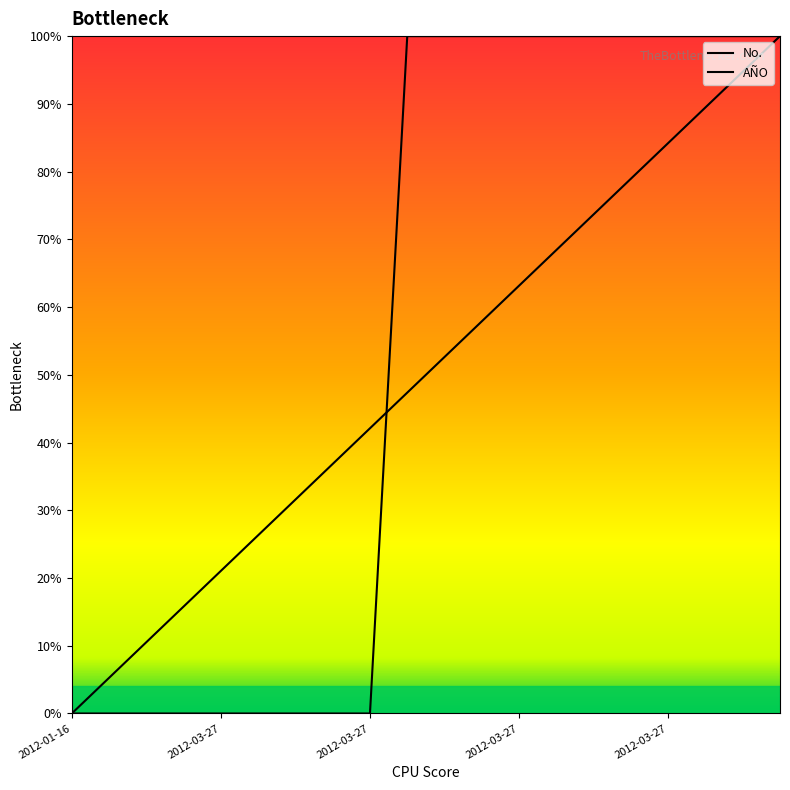

Is this an area chart (filled region under the line)?

No